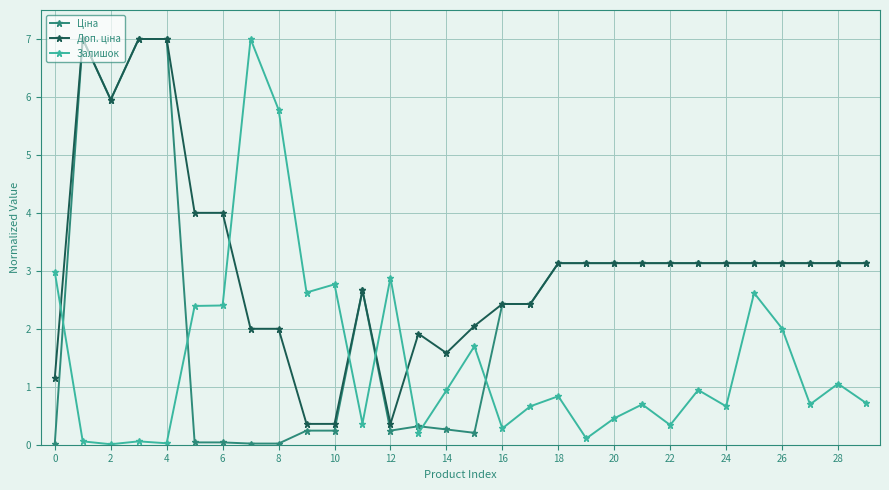

What is the maximum value shown in the chart?

7.0